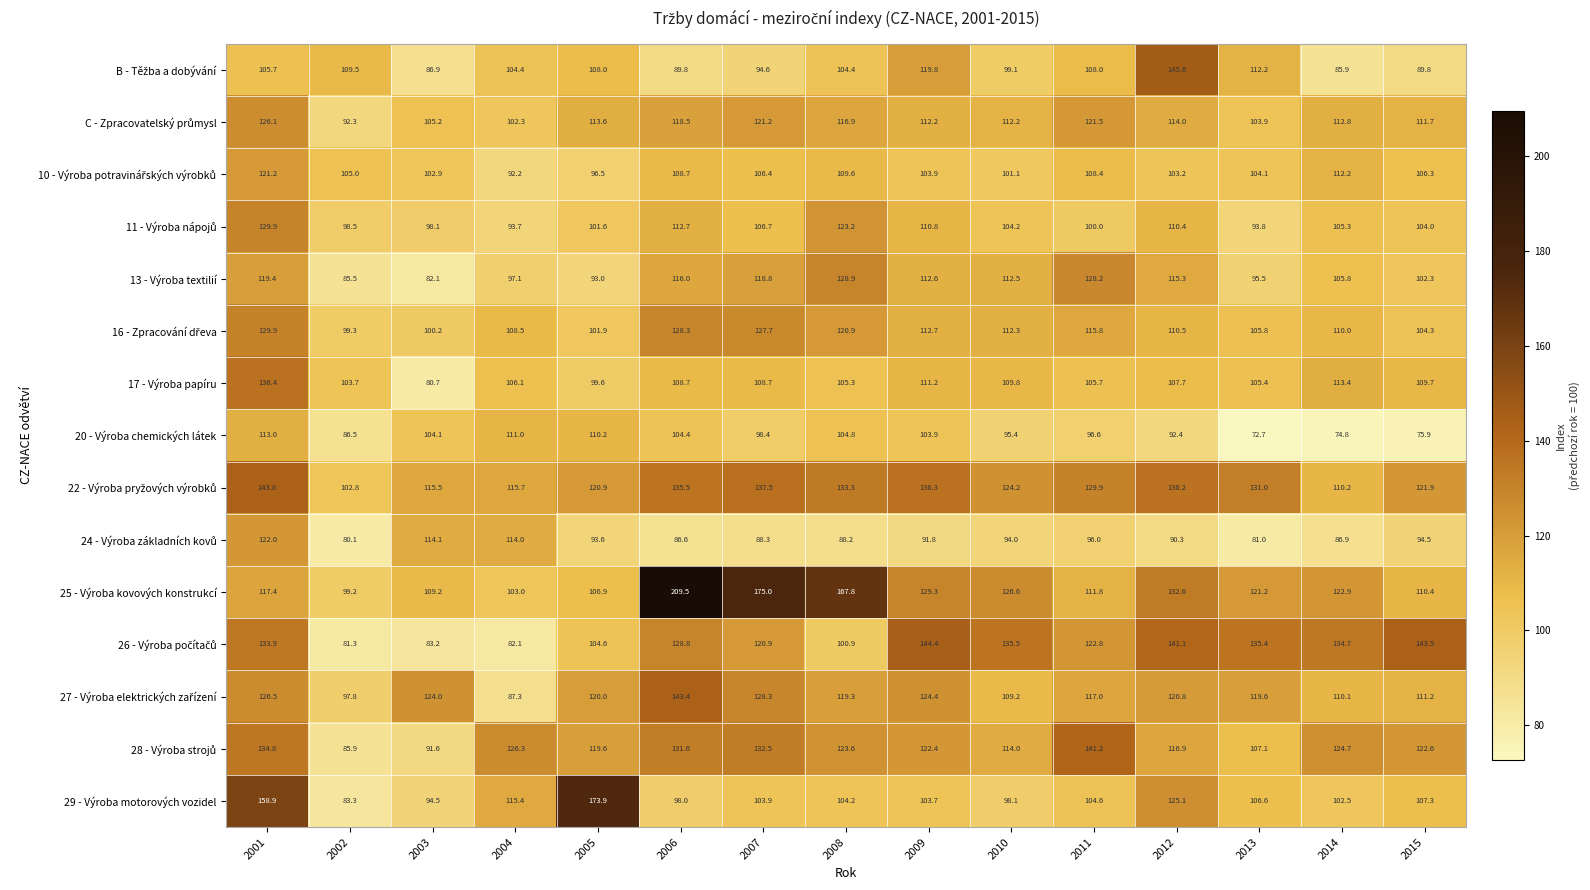

What is the sum of the 29 - Výroba motorových vozidel values at 2012 and 2002?

208.4